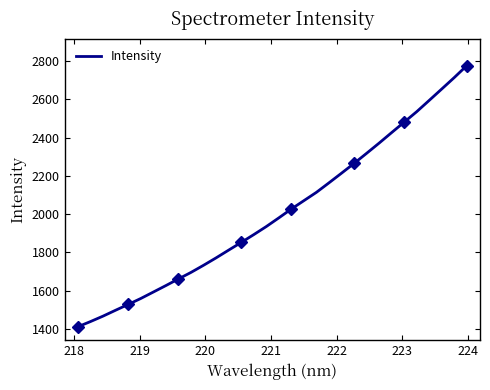

What is the lowest value of the Intensity series?

1411.3